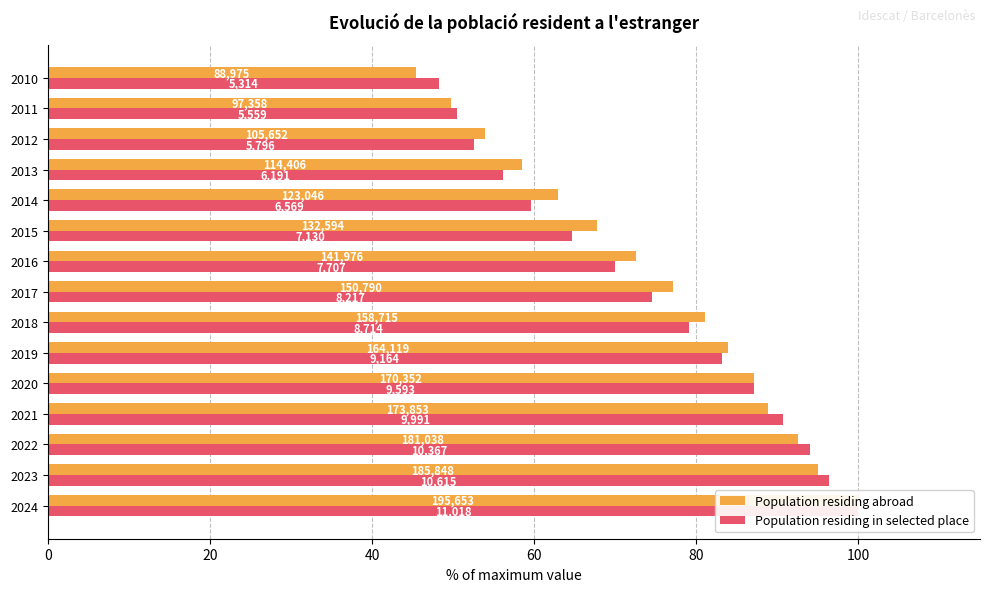

Rank the series at 2023 from lowest to highest value.

Population residing abroad, Population residing in selected place